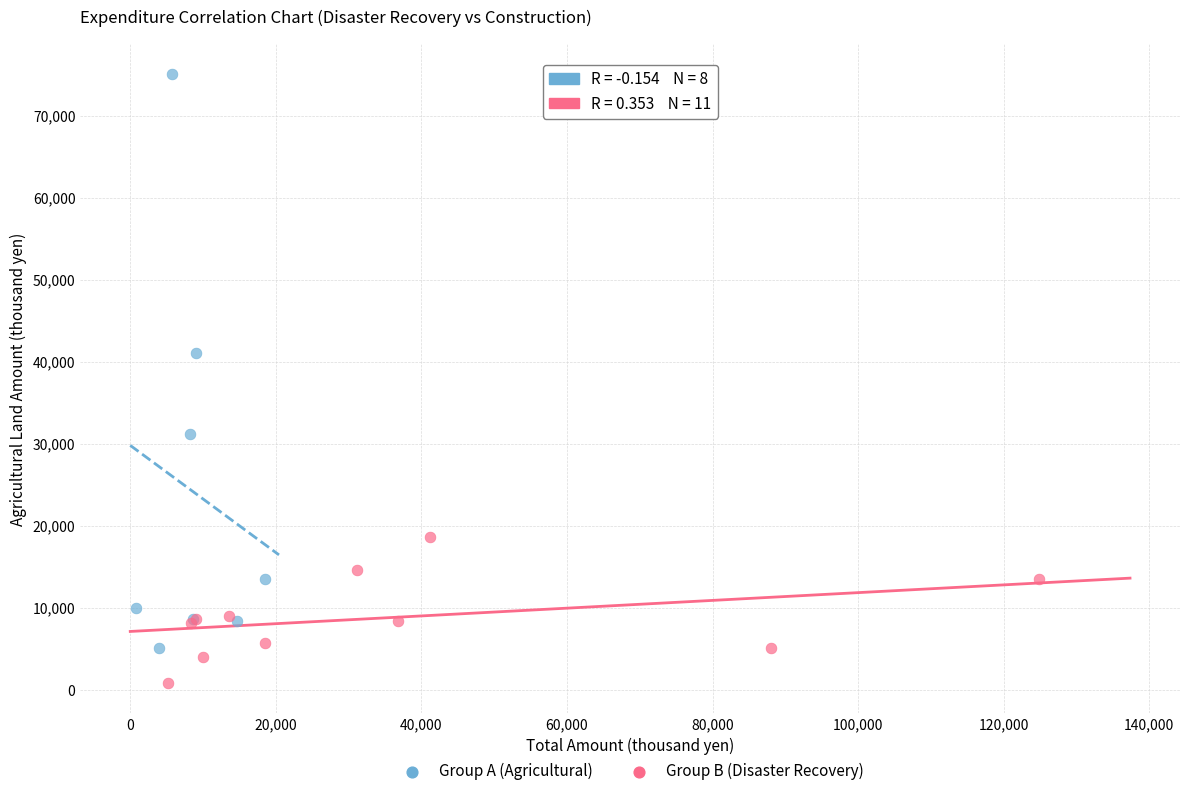

Which series contains the lowest Y value?

Group B (Disaster Recovery)